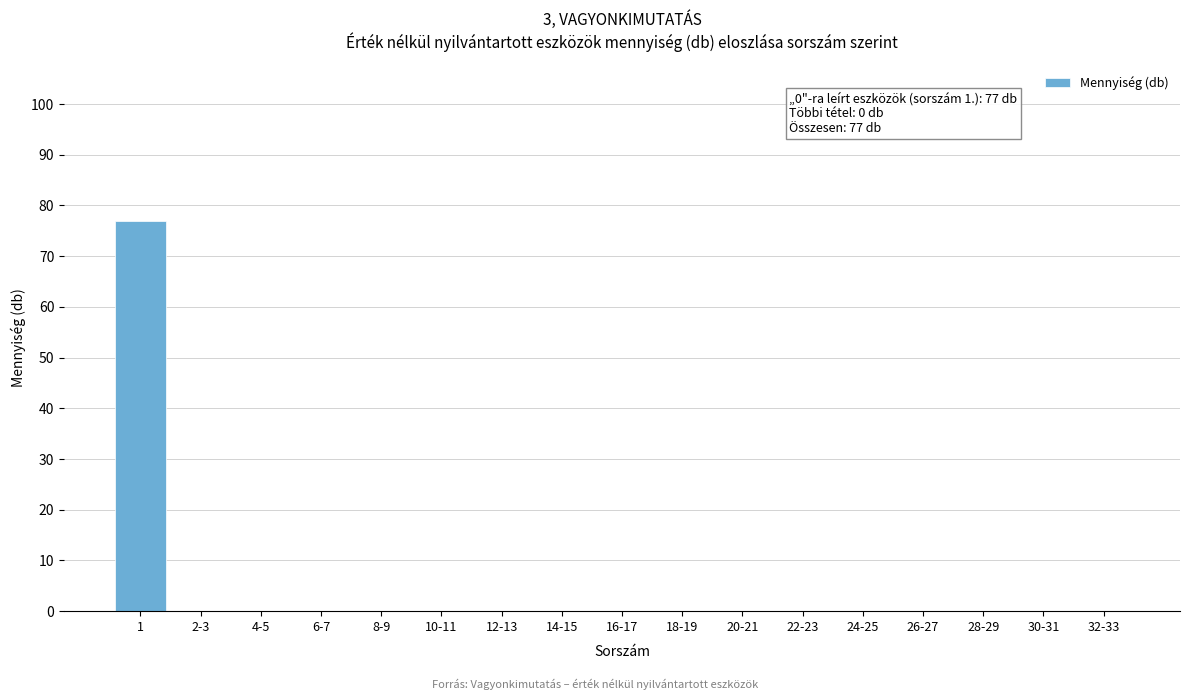

Reading left to right, transcribe all the data shown in this chart.

1=77	2-3=0	4-5=0	6-7=0	8-9=0	10-11=0	12-13=0	14-15=0	16-17=0	18-19=0	20-21=0	22-23=0	24-25=0	26-27=0	28-29=0	30-31=0	32-33=0